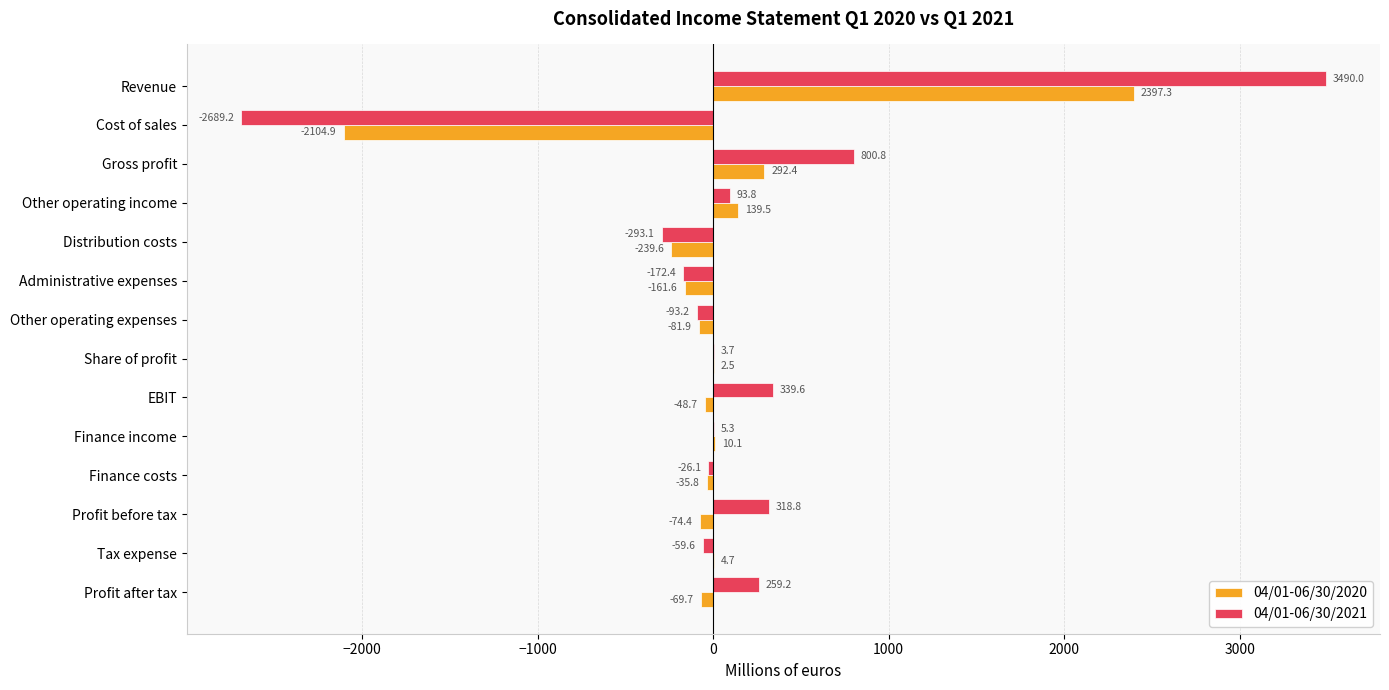

How many data points in 04/01-06/30/2021 are above 5?

7